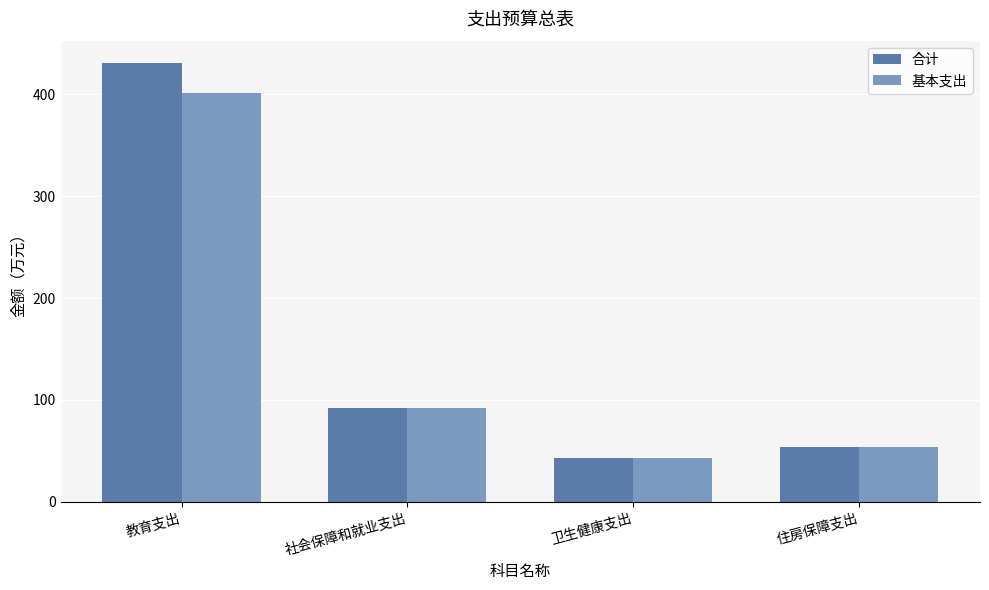

How many data points in 合计 are less than 92?

2